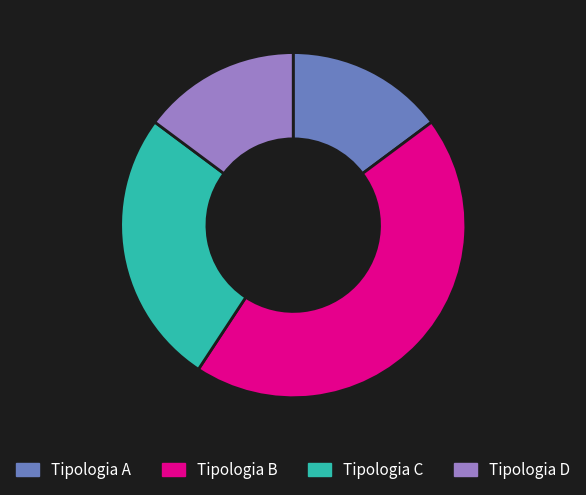

Is it true that Tipologia C is 40% of the pie?

False